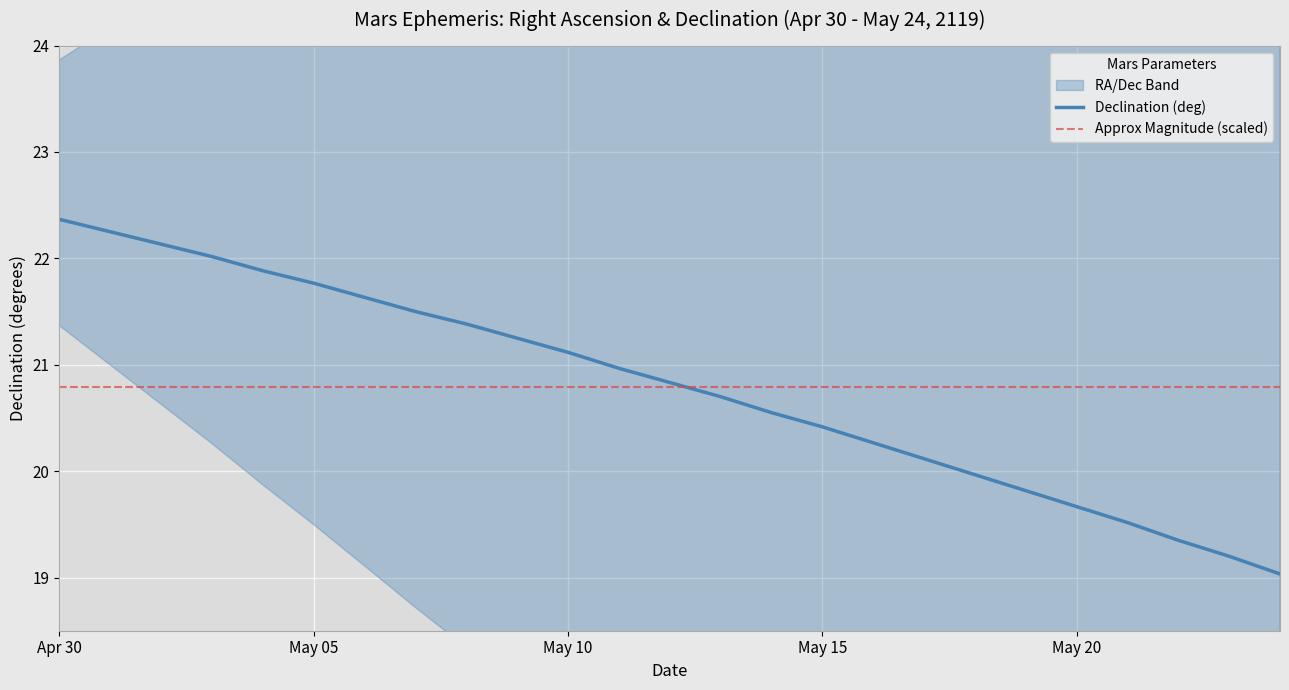

Where do Declination (deg) and Approx Magnitude (scaled) first cross each other?

12 and 13